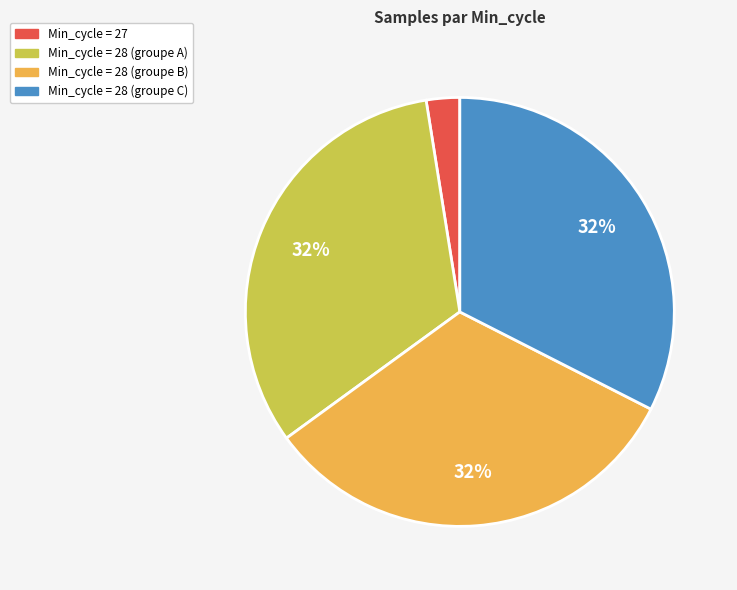

To the nearest percent, what is the average slice percentage?

25%